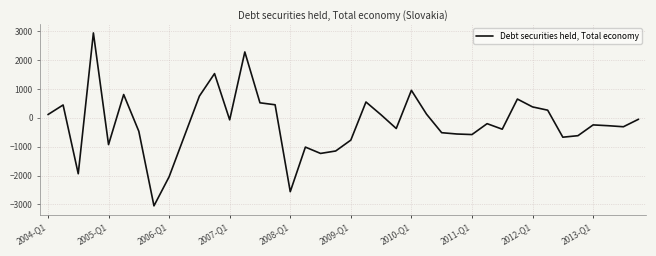

What is the greatest value displayed?

2941.6